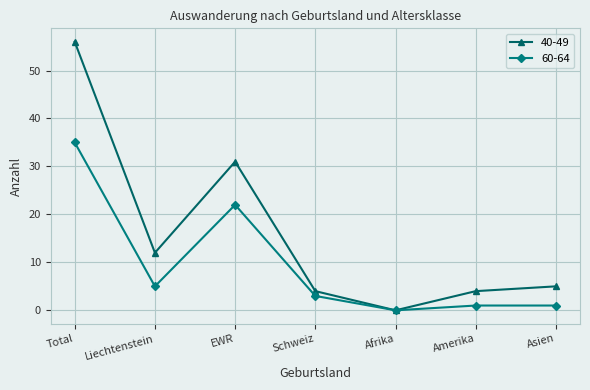

Which series has the widest spread of values?

40-49